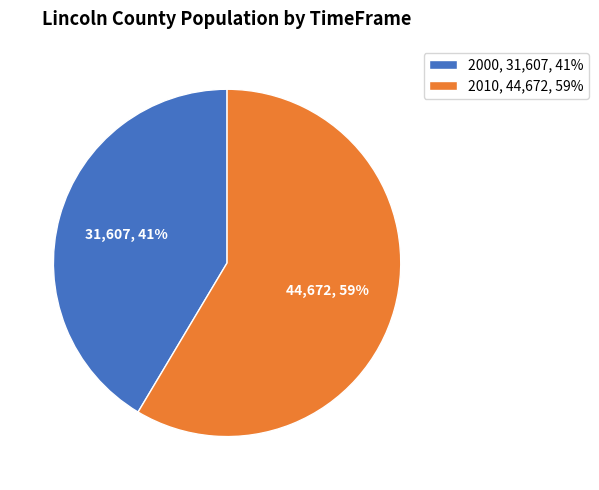

Which category has the smallest portion of the pie?

2000